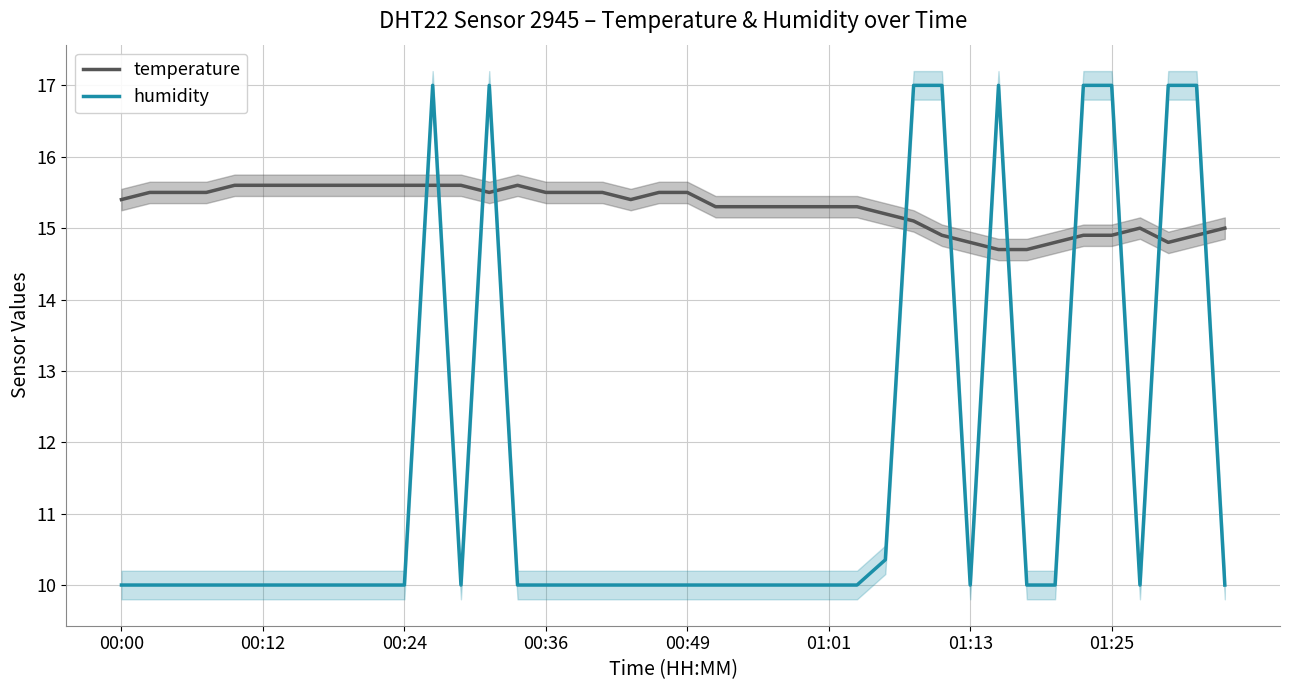

True or false: humidity has a value of 10.0 at 01:01.

True